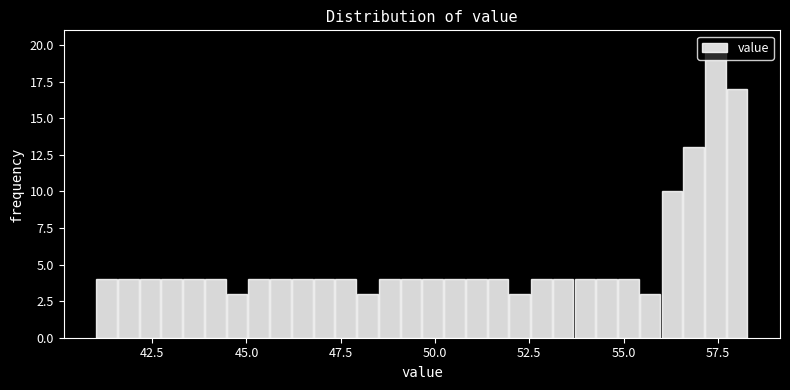

Read against the x-axis, roughly where is the centre of the tallest bar?

57.5